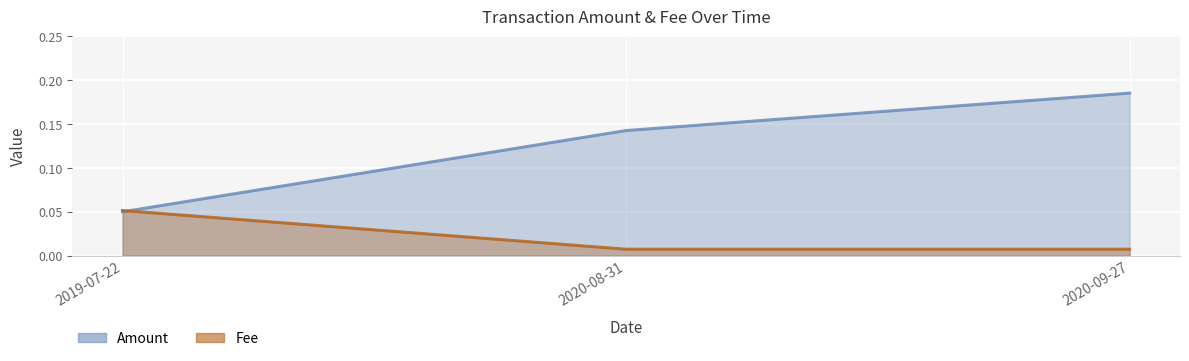

Is it true that Amount equals 0.1 at 2019-07-22?

True